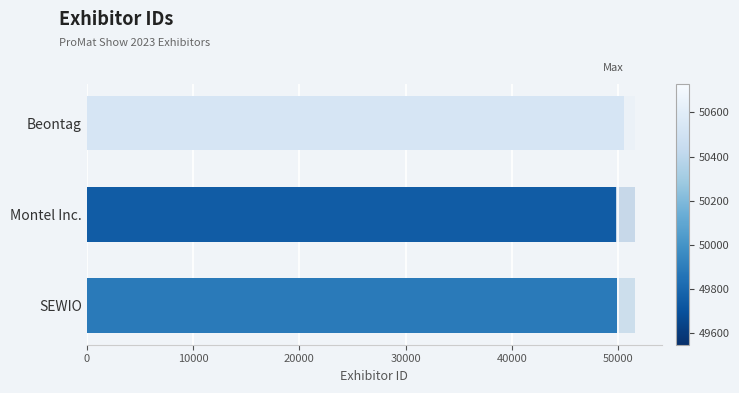

Reading right to left, what are all the values shown in this chart?

49884	49748	50529